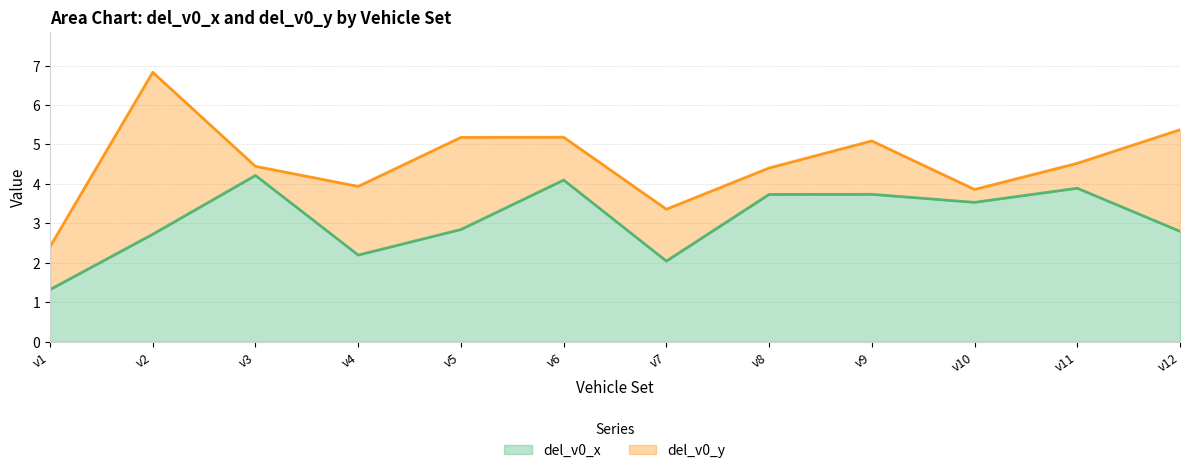

Which label corresponds to the smallest value in the chart?

v1